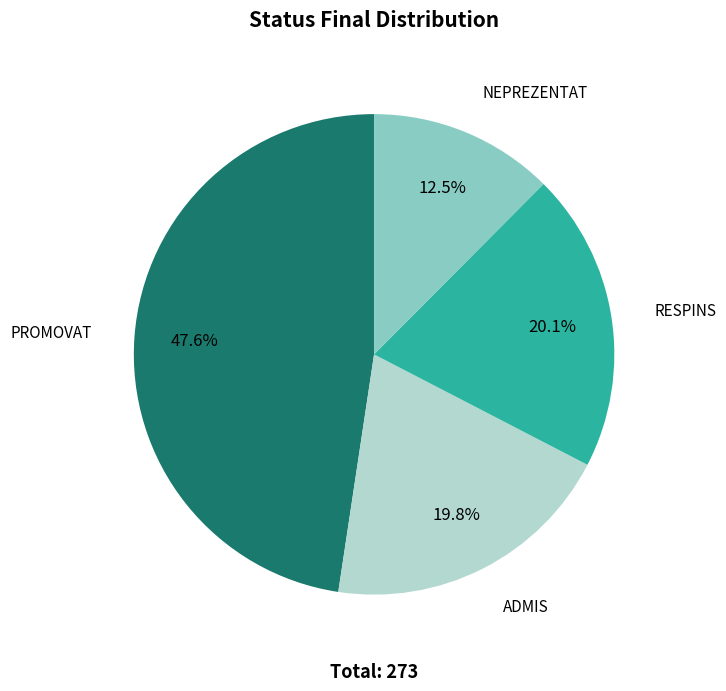

Is there any slice that represents more than half of the pie?

No